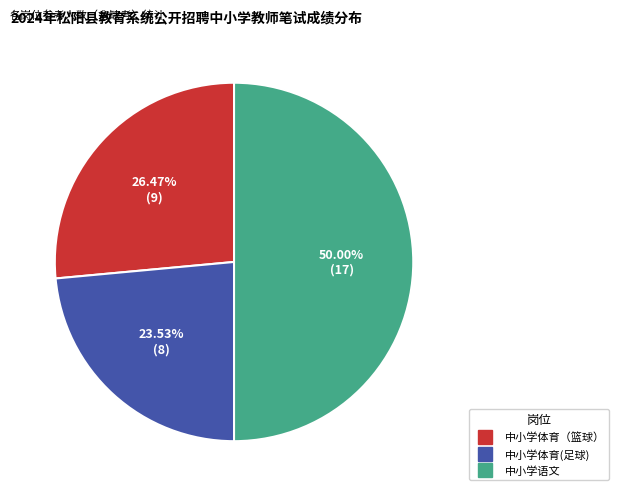

What is the total percentage of 中小学语文 and 中小学体育(足球)?

73.5%